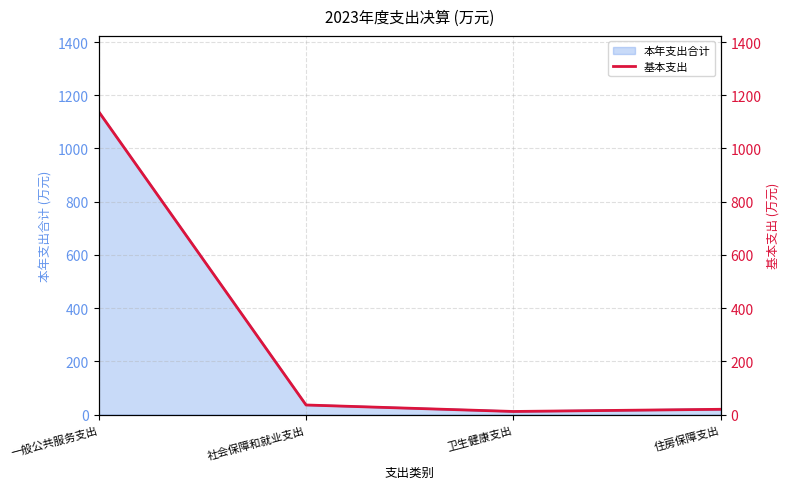

Rank the categories by value from lowest to highest.

卫生健康支出, 住房保障支出, 社会保障和就业支出, 一般公共服务支出